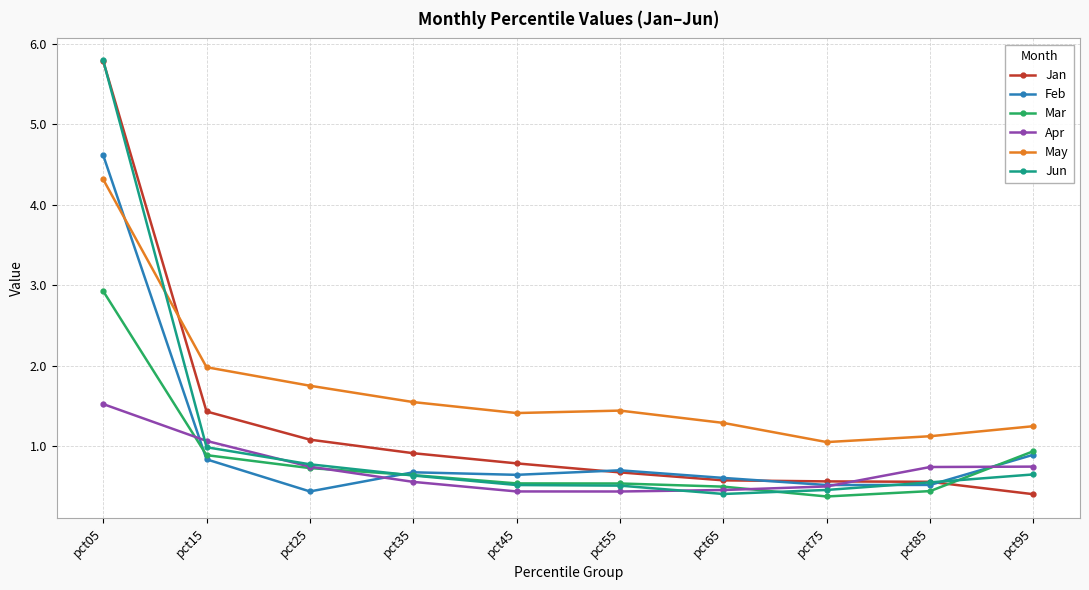

Which category has the highest value in the Apr series?

pct05